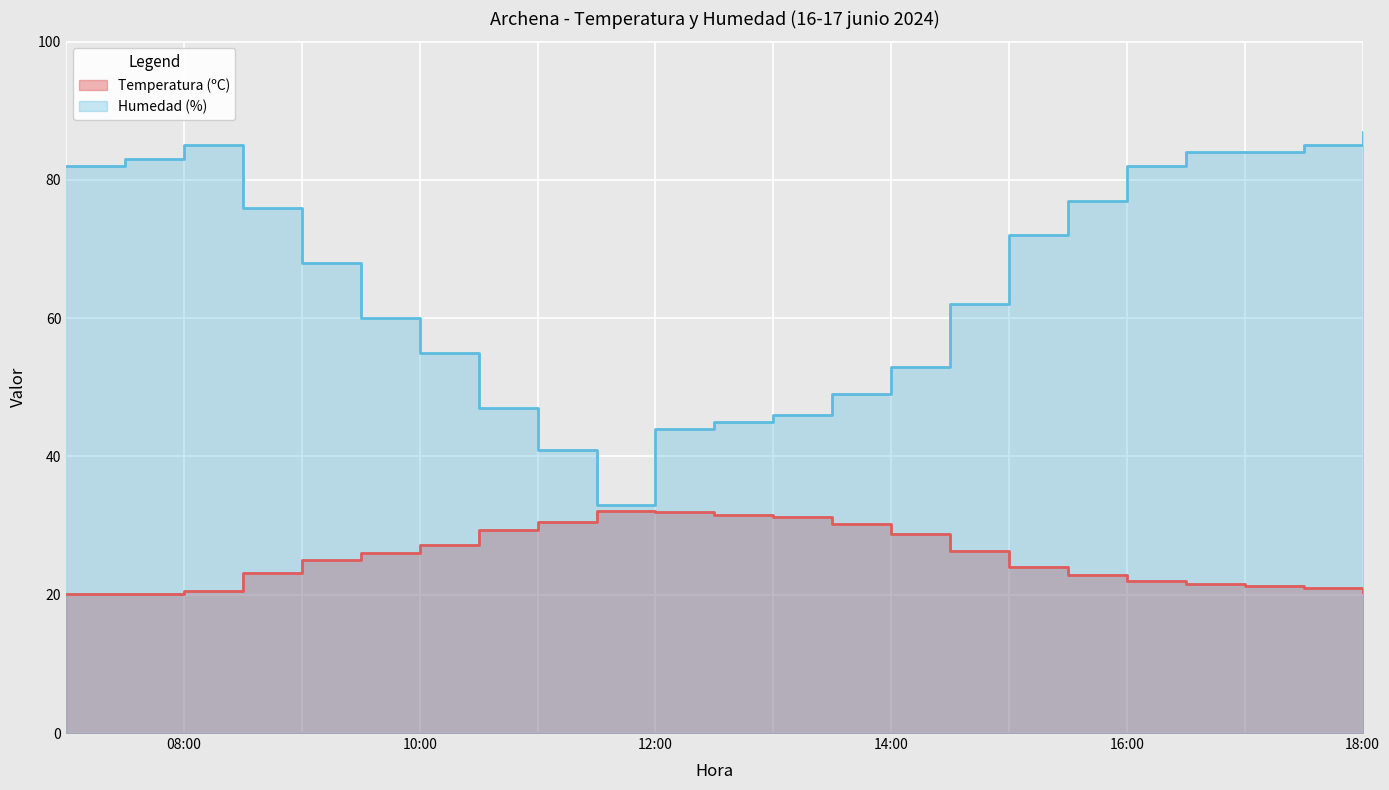

What is the difference between the second highest and second lowest values in the Humedad (%) series?

44.0